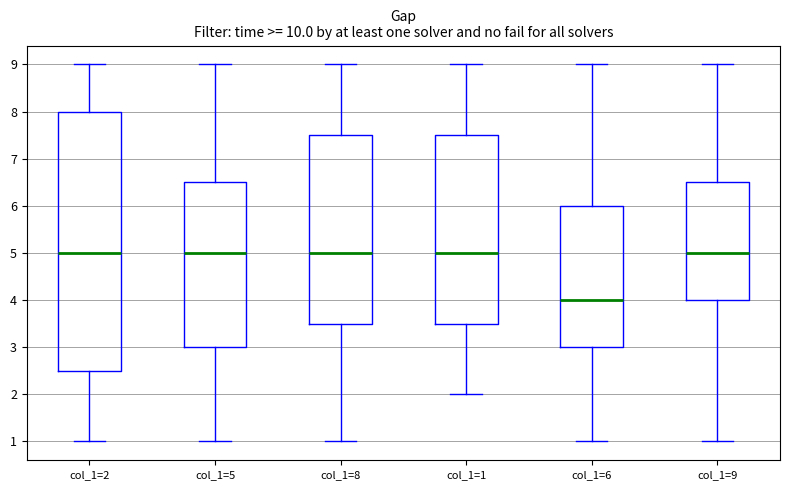

Reading left to right, read every box against the y-axis: the position of its median line, the range the box covers, and the ends of its whiskers. The values are not printed on the chart, so give them approximately, as read against the axis.

col_1=2: median 5.0, box 2.5 to 8.0, whiskers 1.0 to 9.0
col_1=5: median 5.0, box 3.0 to 6.5, whiskers 1.0 to 9.0
col_1=8: median 5.0, box 3.5 to 7.5, whiskers 1.0 to 9.0
col_1=1: median 5.0, box 3.5 to 7.5, whiskers 2.0 to 9.0
col_1=6: median 4.0, box 3.0 to 6.0, whiskers 1.0 to 9.0
col_1=9: median 5.0, box 4.0 to 6.5, whiskers 1.0 to 9.0